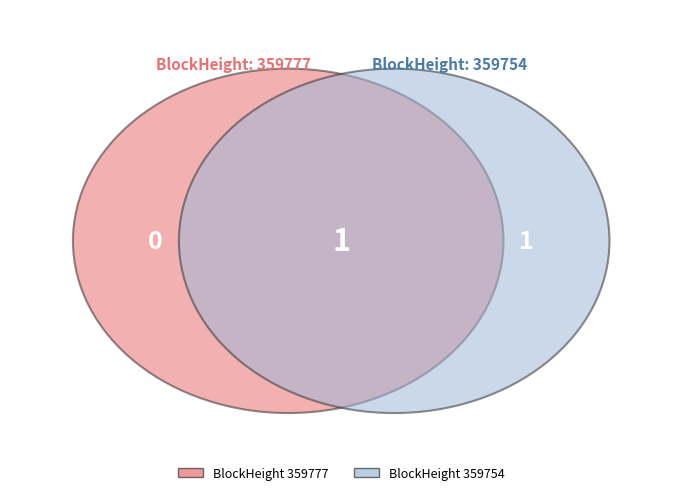

How many segments does this pie chart have?

2